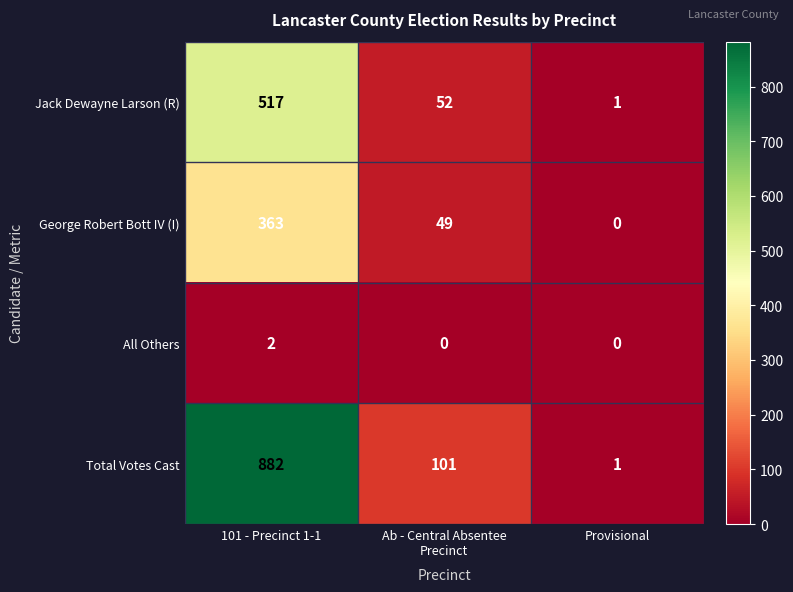

Is it true that Total Votes Cast equals 1 at Provisional?

True